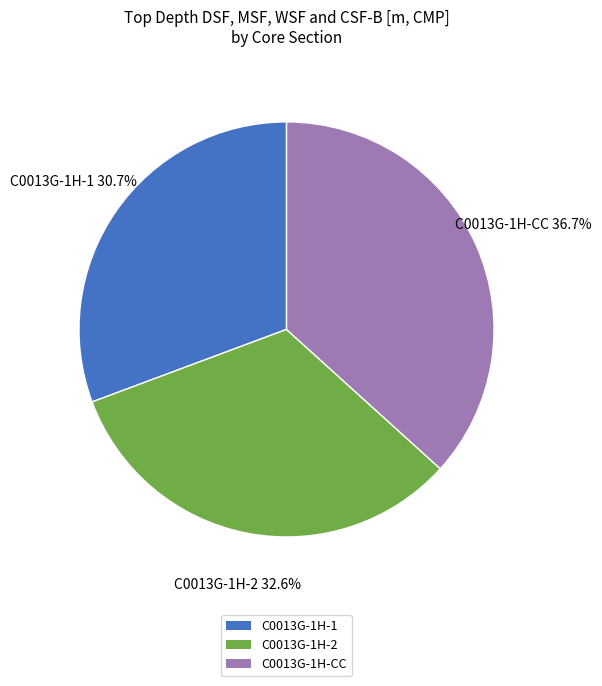

What is the smallest slice in the pie chart?

C0013G-1H-1